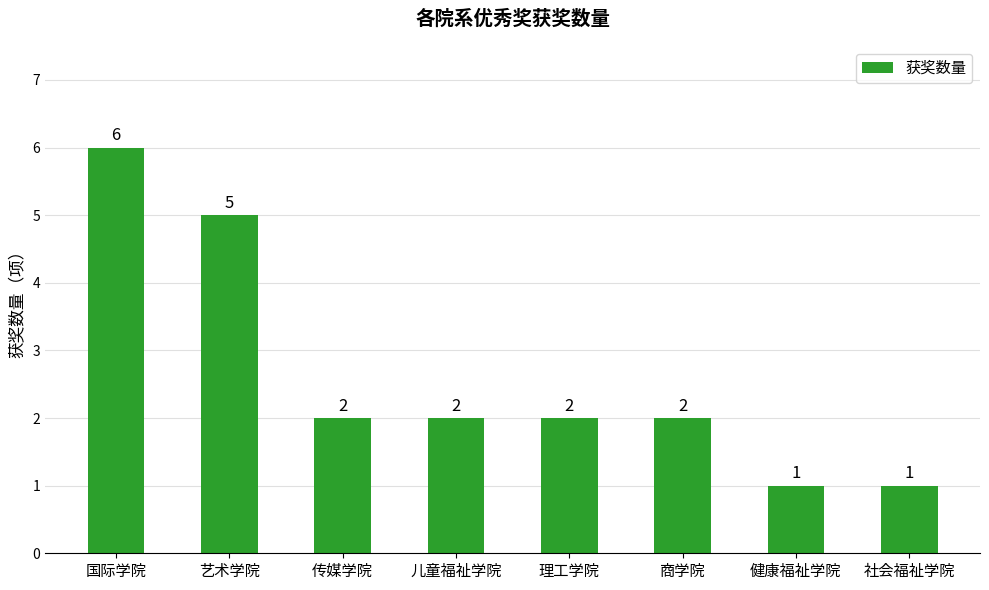

What is the difference between the maximum and minimum values?

5